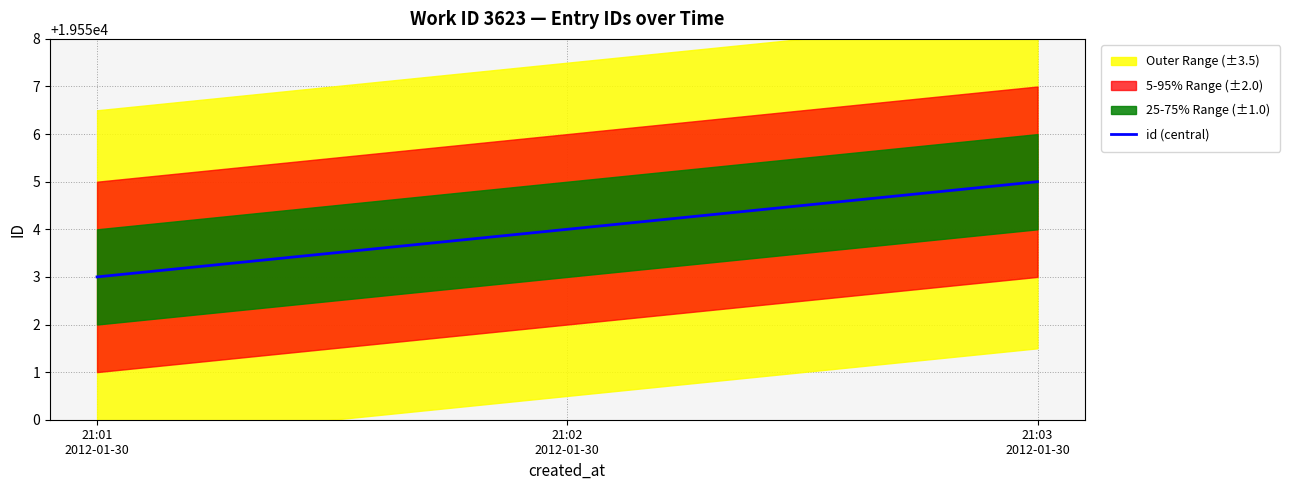

What is the difference between the values at 21:03
2012-01-30 and 21:02
2012-01-30?

1